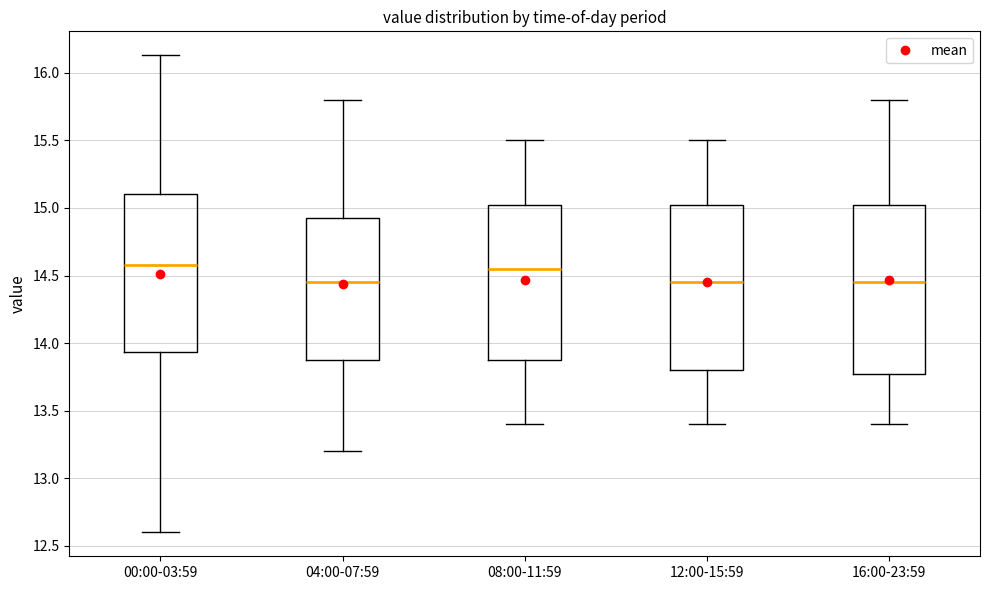

Reading left to right, read every box against the y-axis: the position of its median line, the range the box covers, and the ends of its whiskers. The values are not printed on the chart, so give them approximately, as read against the axis.

00:00-03:59: median 14.60, box 13.95 to 15.10, whiskers 12.60 to 16.15
04:00-07:59: median 14.45, box 13.90 to 14.95, whiskers 13.20 to 15.80
08:00-11:59: median 14.55, box 13.90 to 15.05, whiskers 13.40 to 15.50
12:00-15:59: median 14.45, box 13.80 to 15.05, whiskers 13.40 to 15.50
16:00-23:59: median 14.45, box 13.80 to 15.05, whiskers 13.40 to 15.80